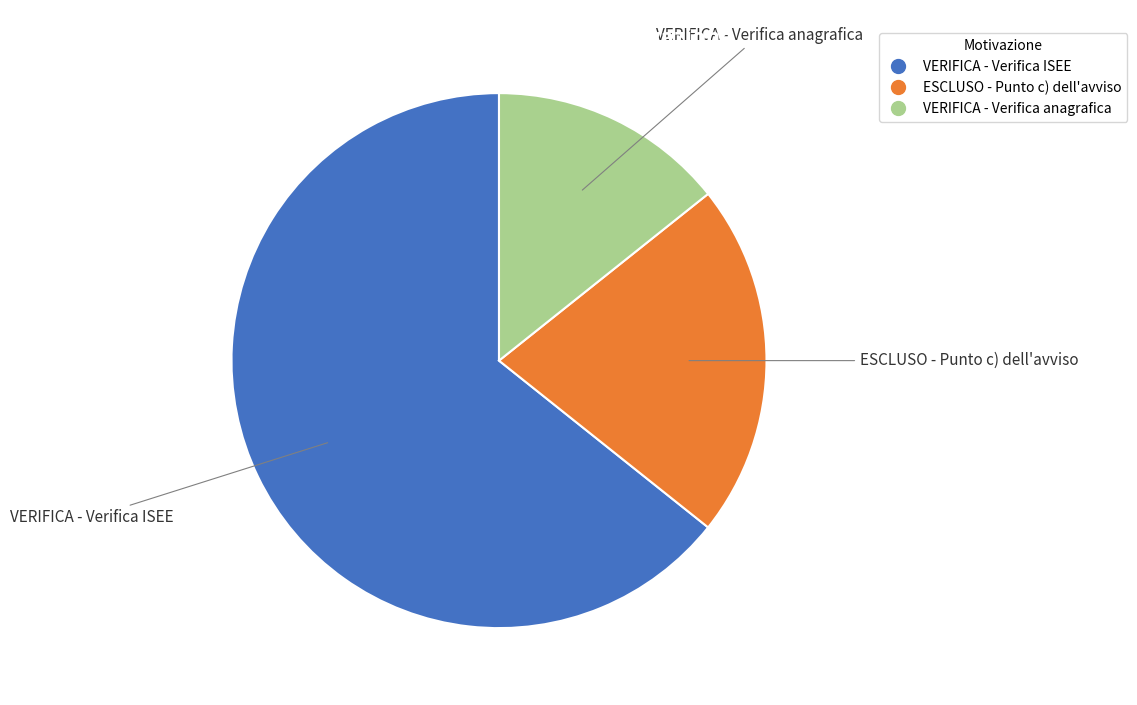

How many slices are in this pie chart?

3